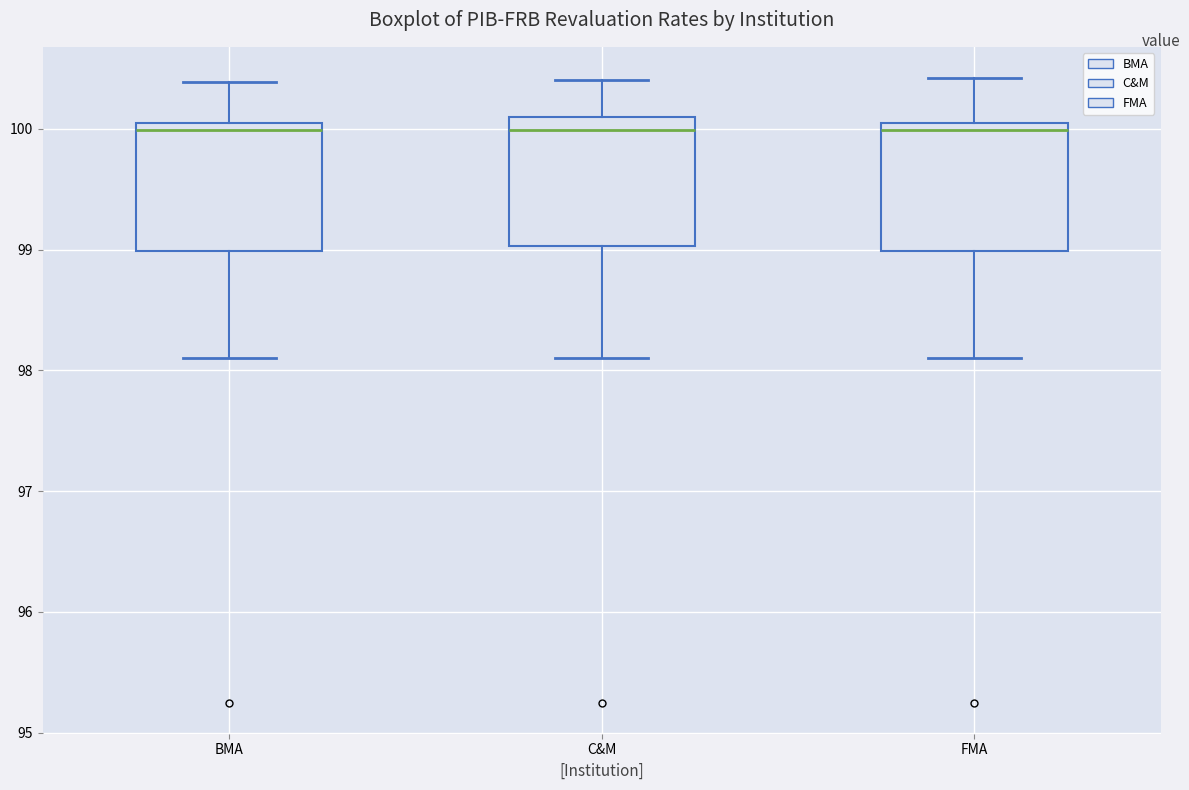

Where is the upper edge of the box for BMA on the y-axis? The values are not printed on the chart, so give them approximately, as read against the axis.

100.1